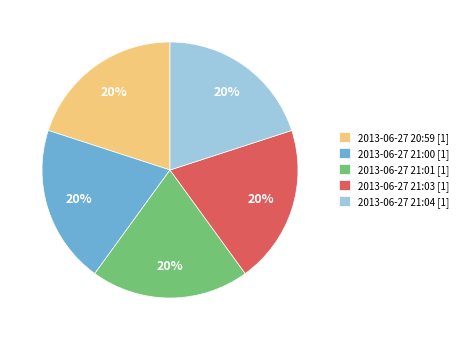

Is there a majority slice in this chart?

No